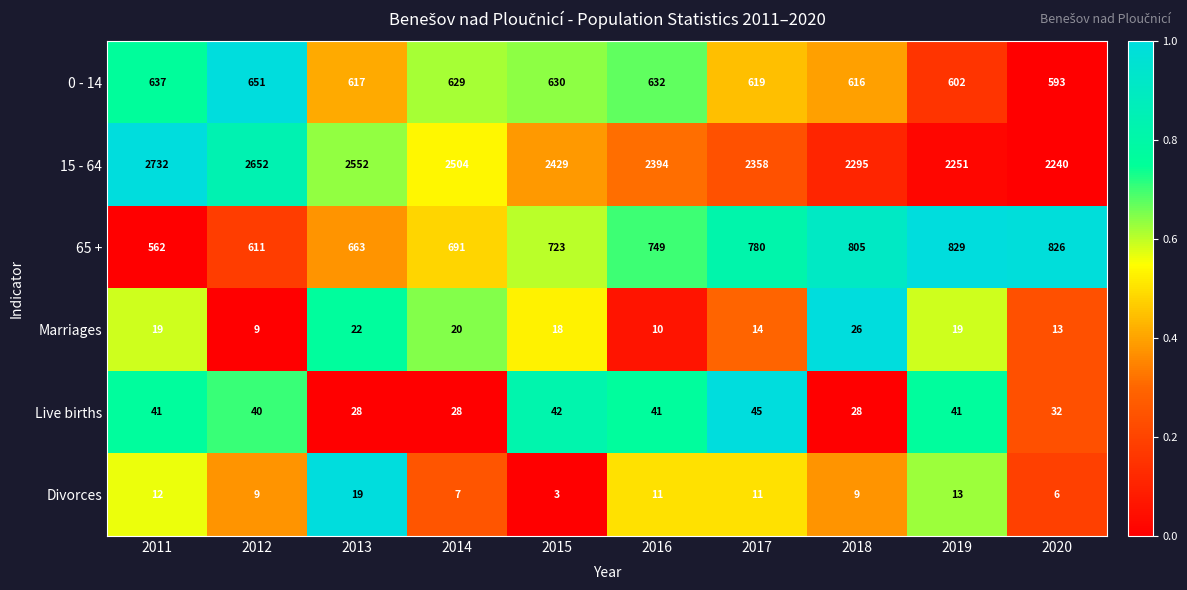

What is the minimum value for 15 - 64?

2240